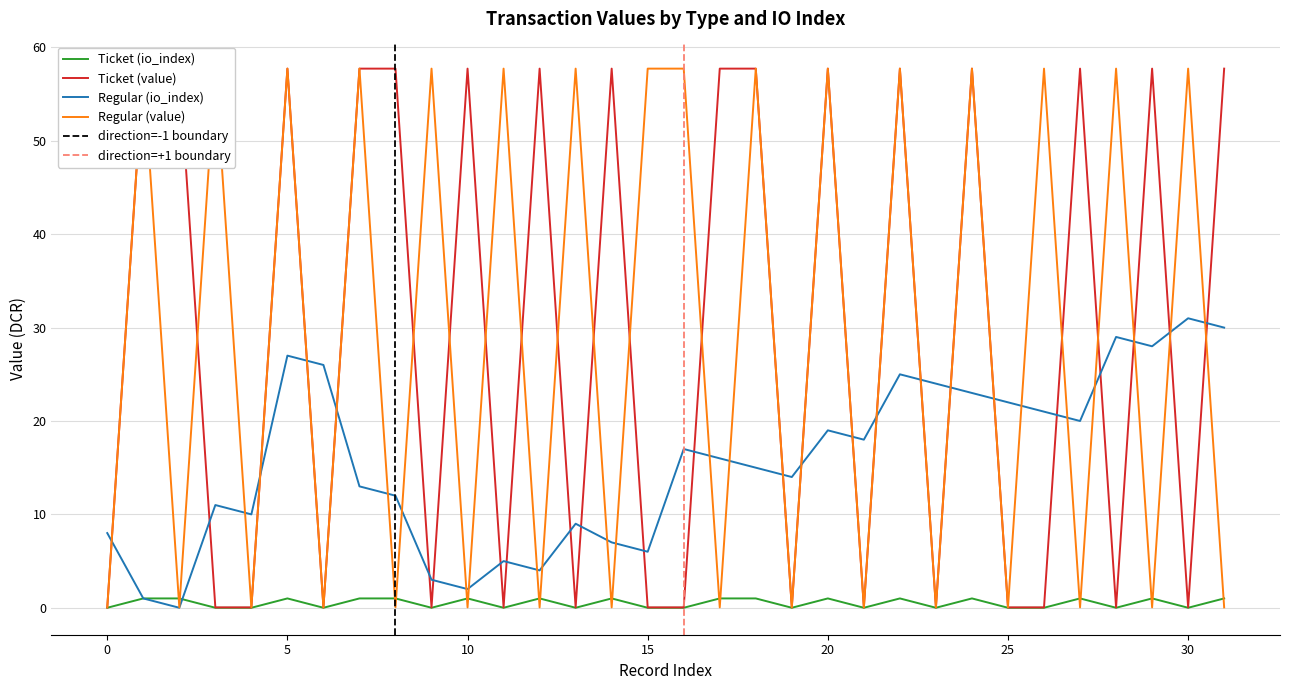

In Ticket (io_index), how many points are lower than both neighbors (excluding endpoints)?

9